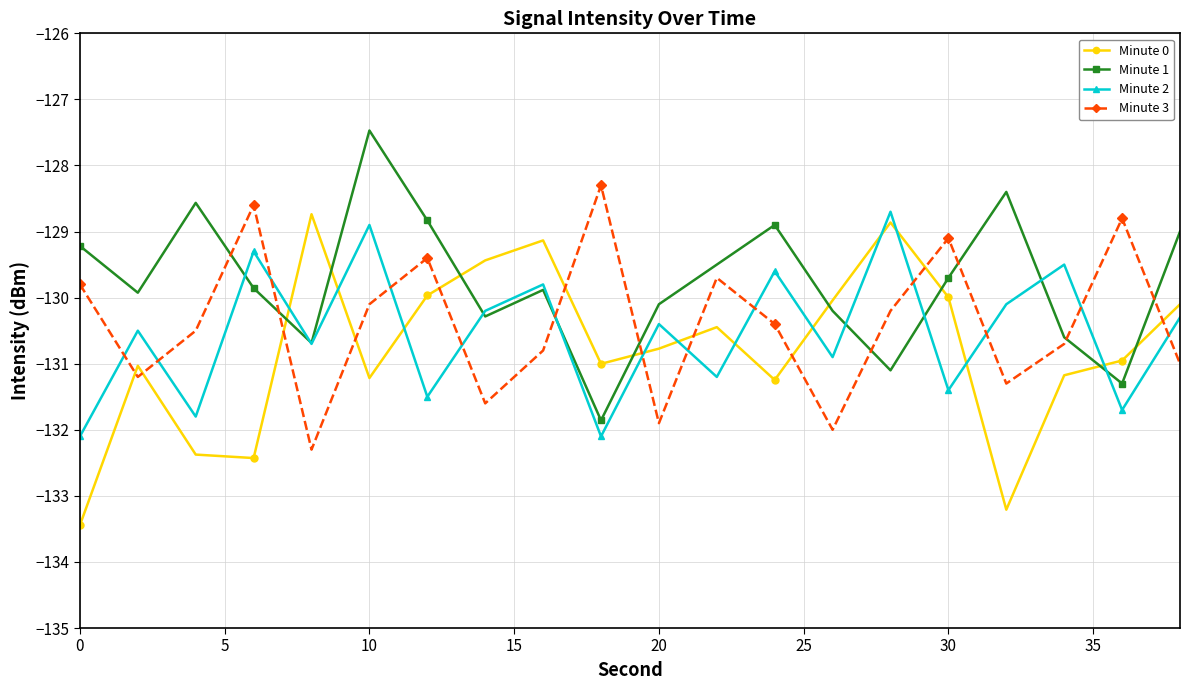

Which series has the largest total across all categories?

Minute 1